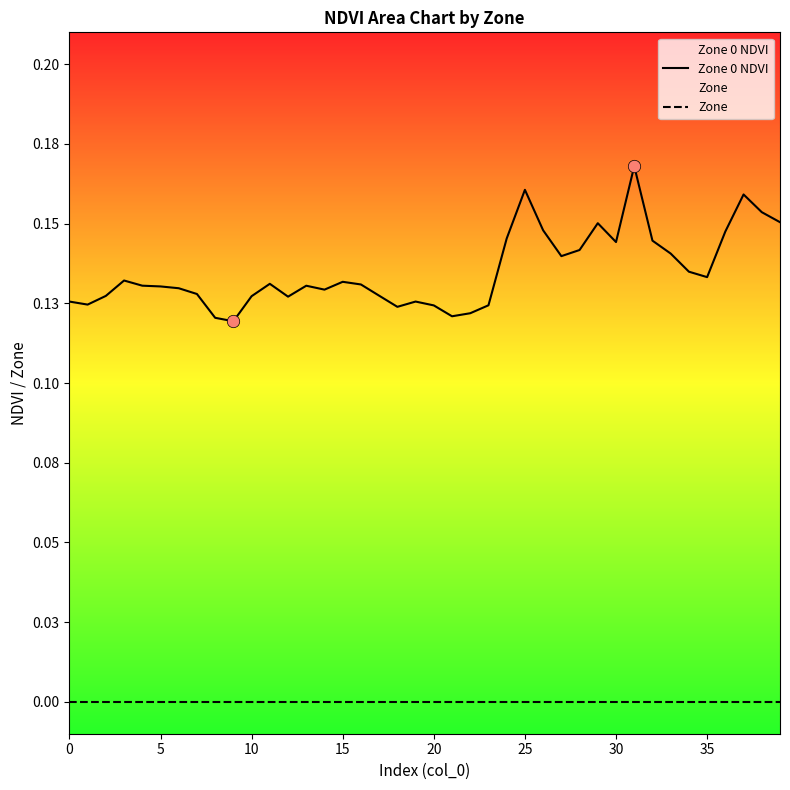

Which series has the largest total across all categories?

Zone 0 NDVI